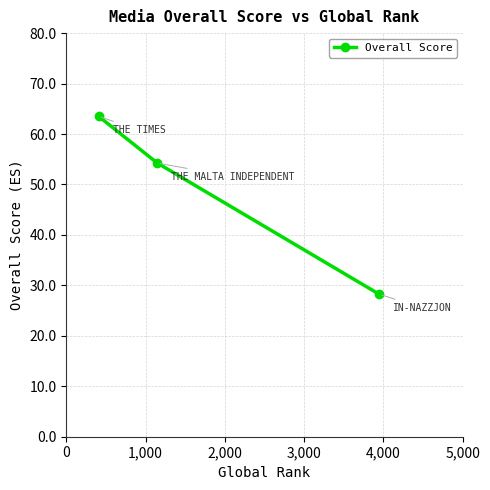

What is the value of the 1st point from the left?

63.5